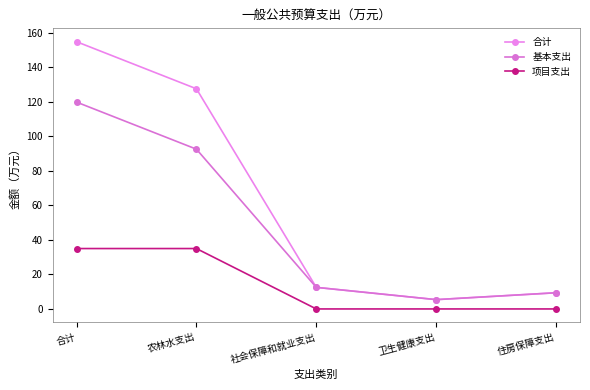

Where does the 基本支出 series first go above 12?

合计